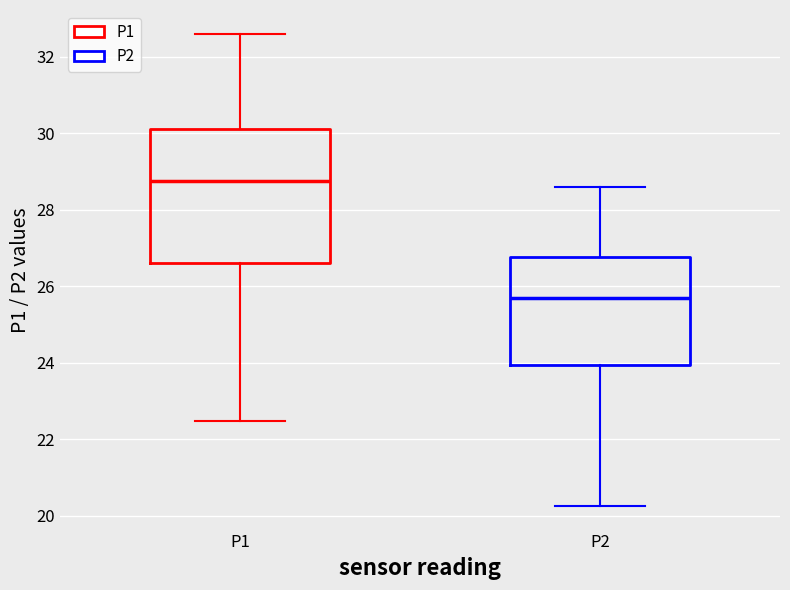

Where is the lower edge of the box for P2 on the y-axis? The values are not printed on the chart, so give them approximately, as read against the axis.

24.0